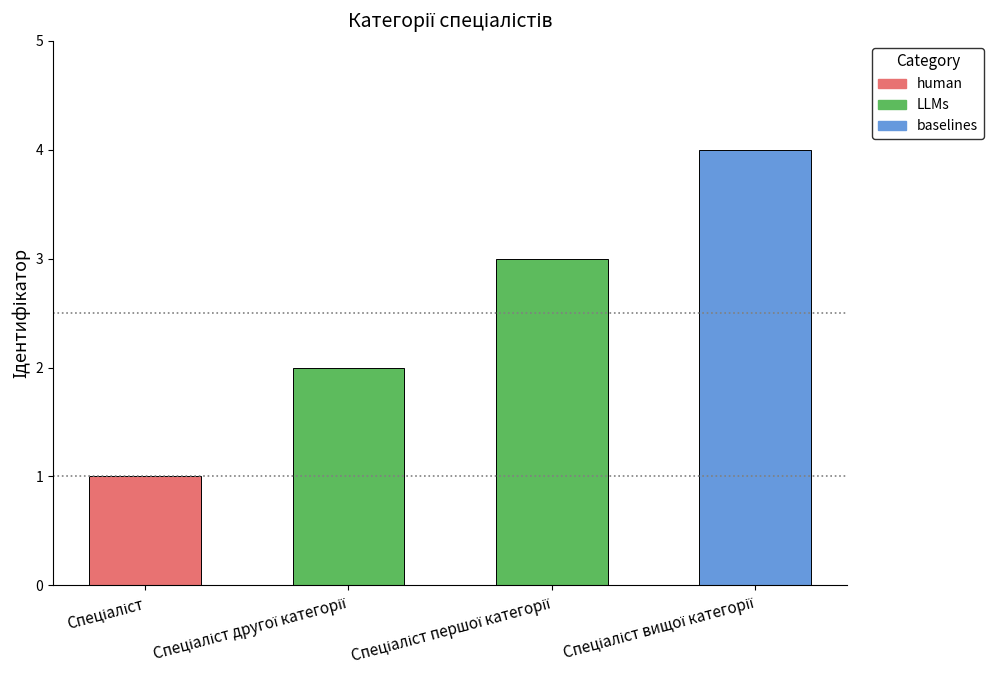

How many data points are less than 3?

2